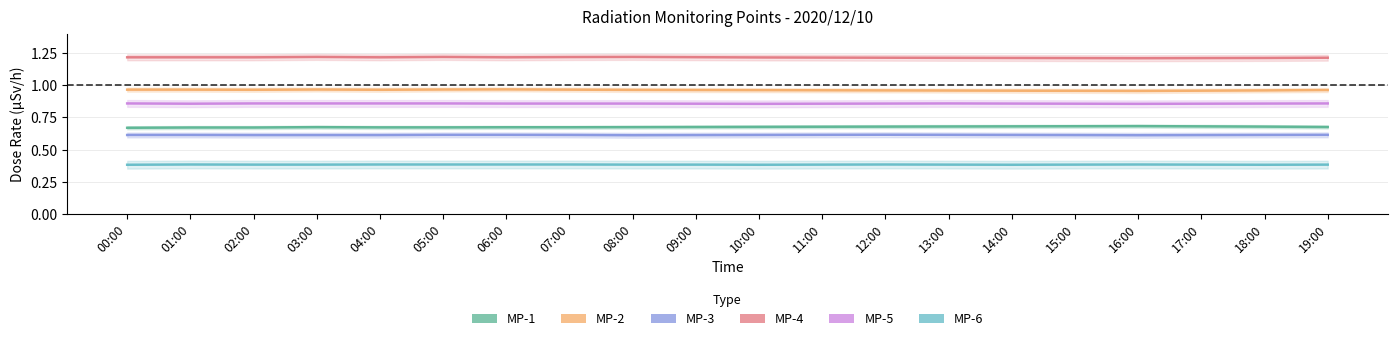

Rank the series by their maximum value, from lowest to highest.

MP-6, MP-3, MP-1, MP-5, MP-2, MP-4